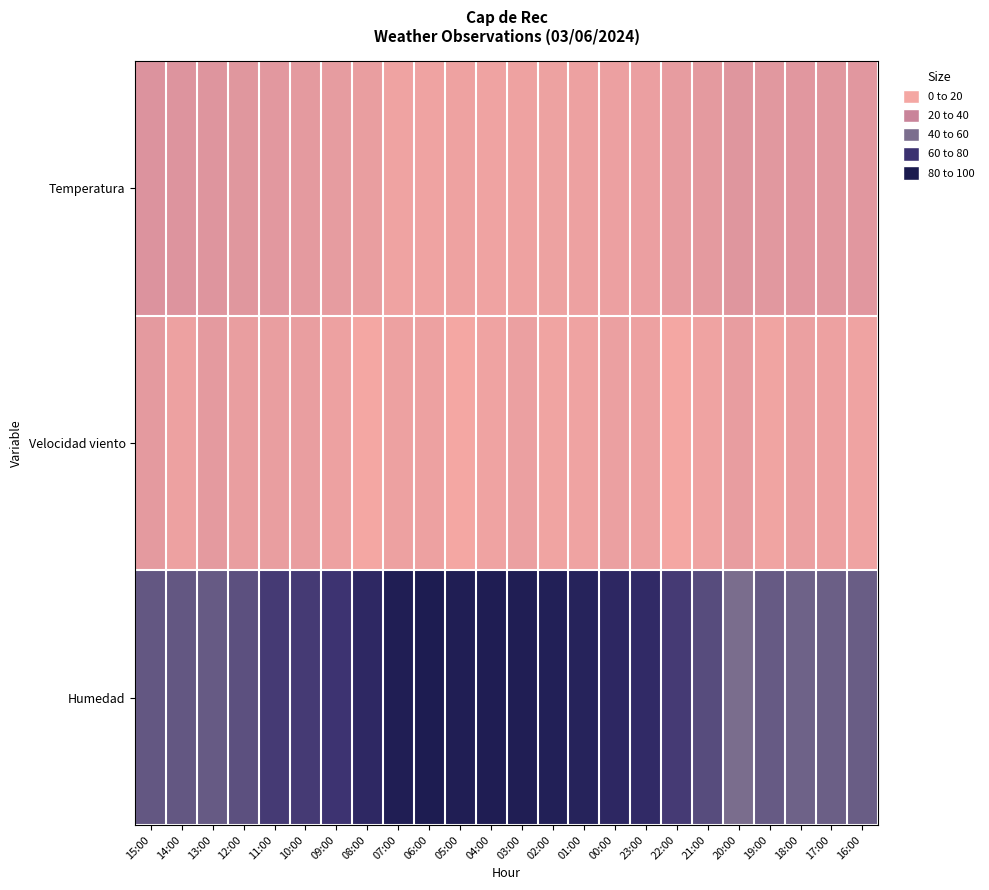

What is the total value across all series at 06:00?

104.0